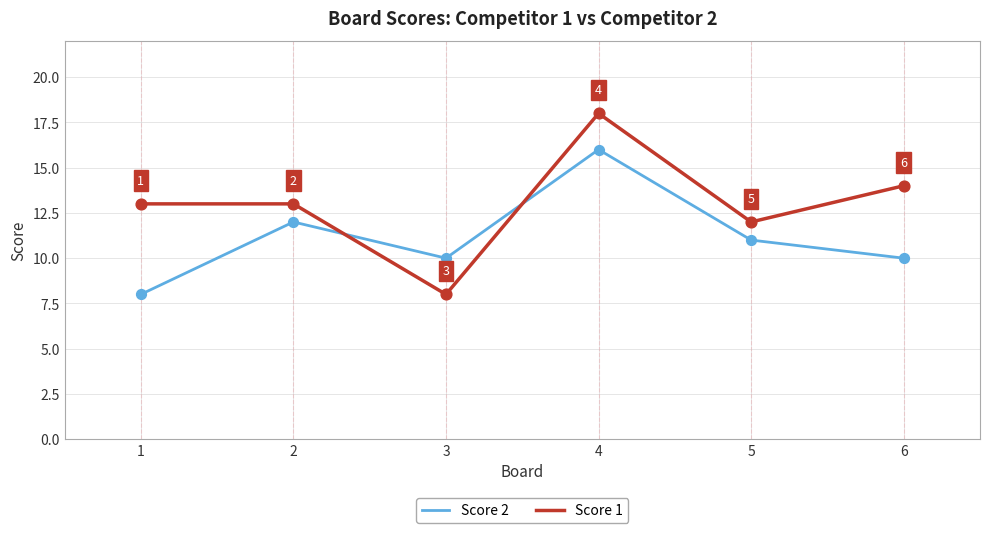

Which series has the largest total across all categories?

Score 1